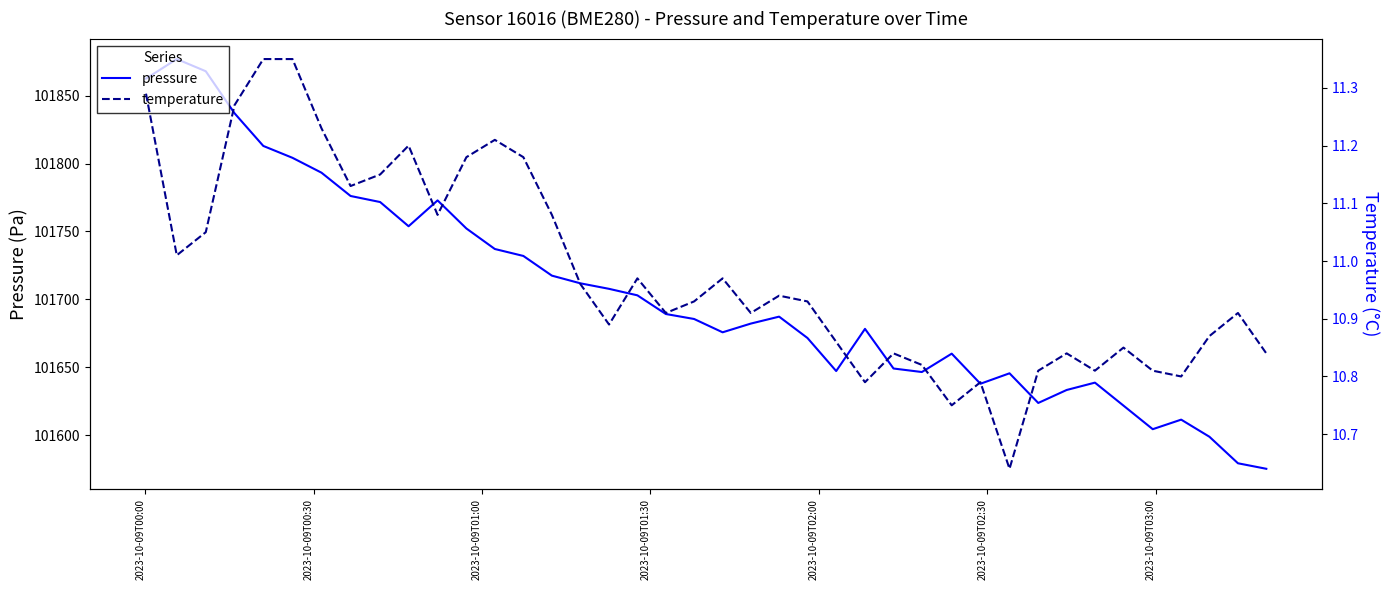

What are all the series names shown in the legend?

pressure, temperature